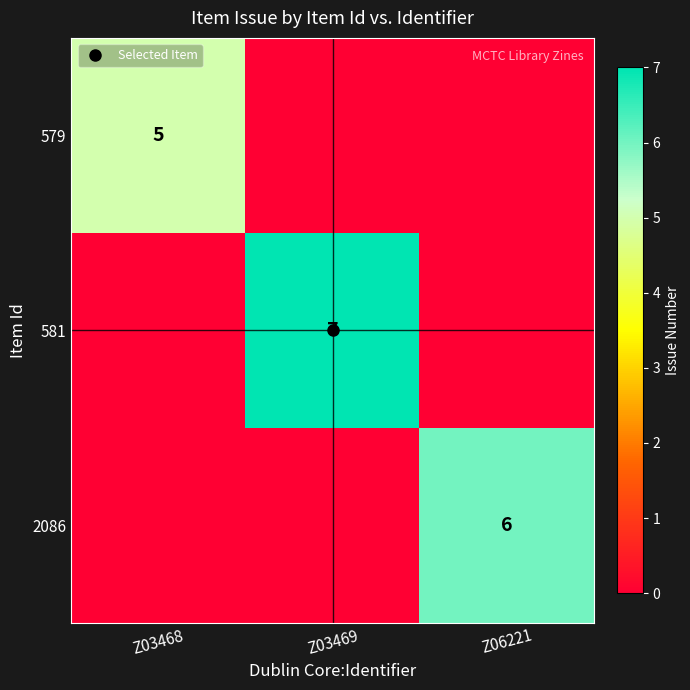

The 2086 series shows 6 at Z06221. True or false?

True